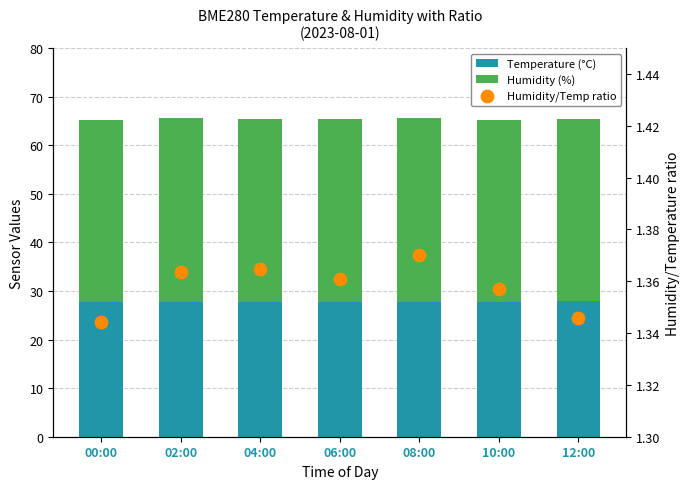

Which series has the largest total across all categories?

Humidity (%)